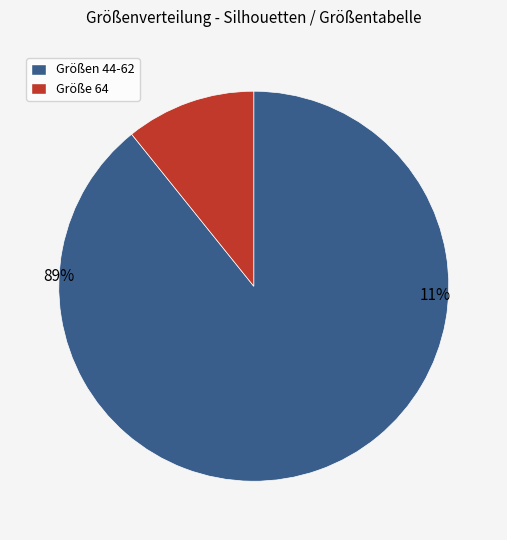

Does 48 represent more than half of the total?

No